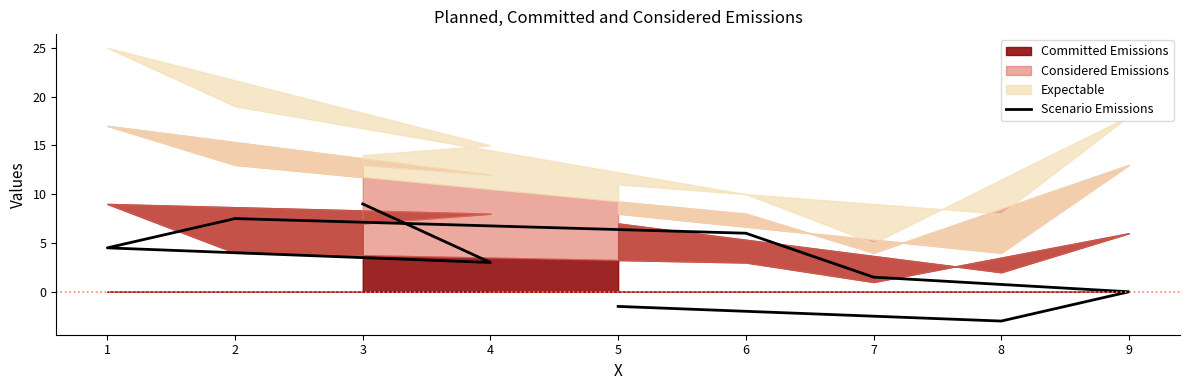

Does the chart display data point markers on the line(s)?

No